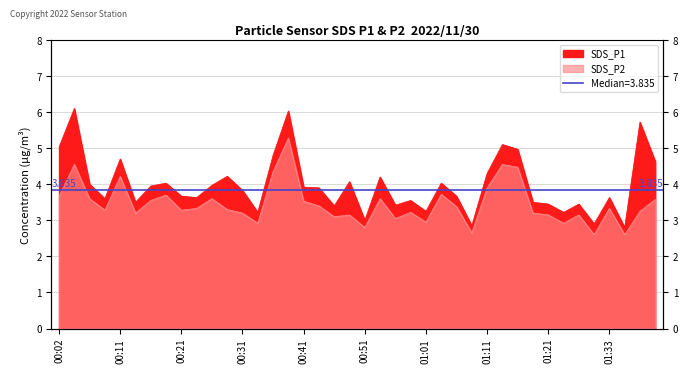

At 01:33, list the series in order from smallest to largest.

SDS_P2, SDS_P1